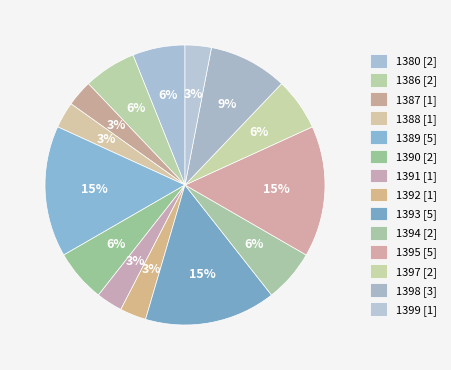

Which has a higher value, 1388 or 1397?

1397